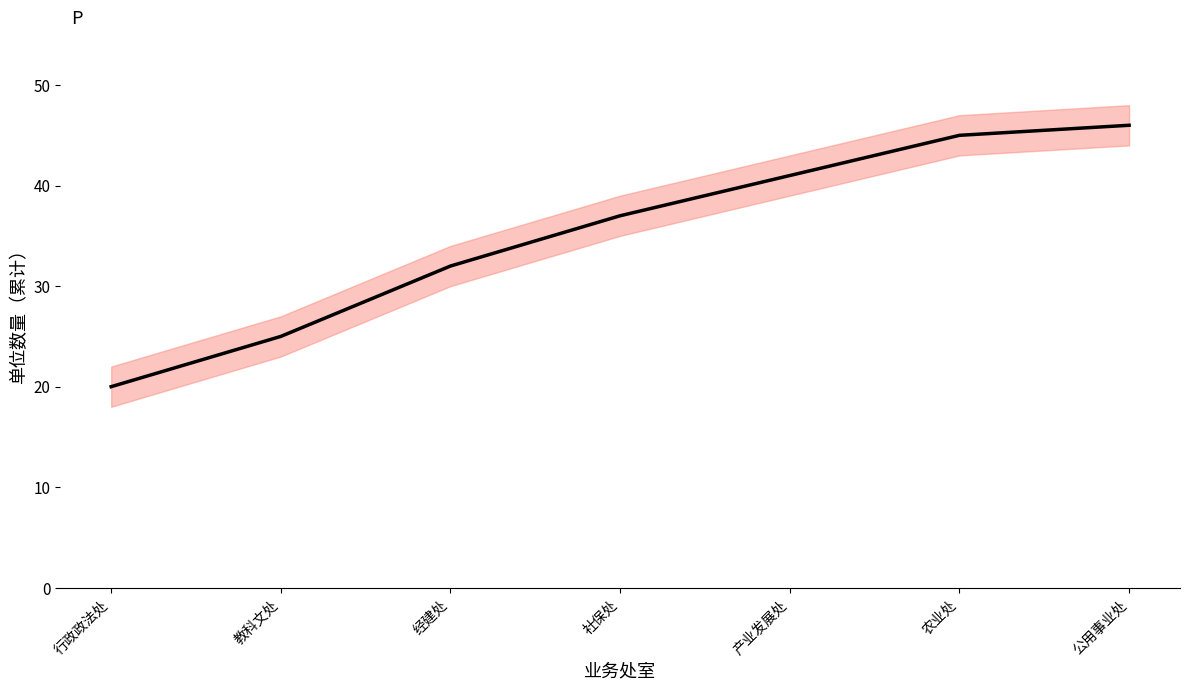

List the labels in order of value, smallest first.

行政政法处, 教科文处, 经建处, 社保处, 产业发展处, 农业处, 公用事业处